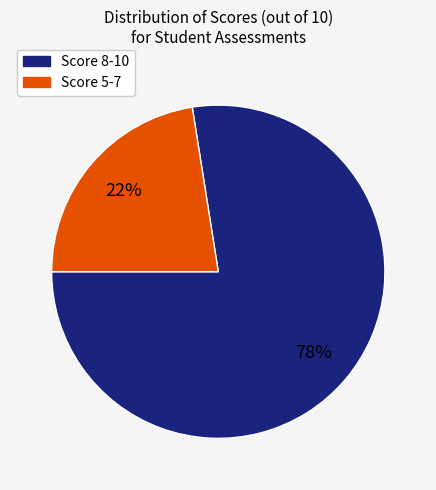

To the nearest percent, what is the average slice percentage?

50%